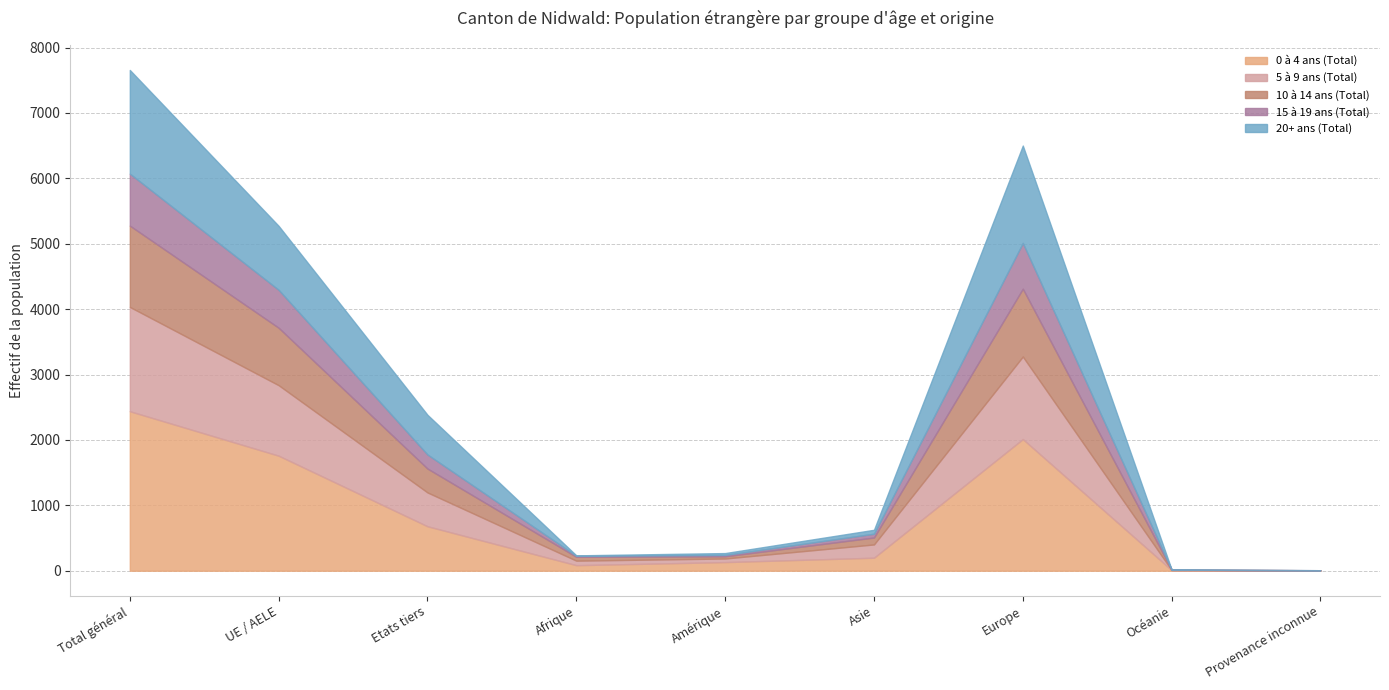

Which series changed the most between Afrique and Europe?

0 à 4 ans (Total)